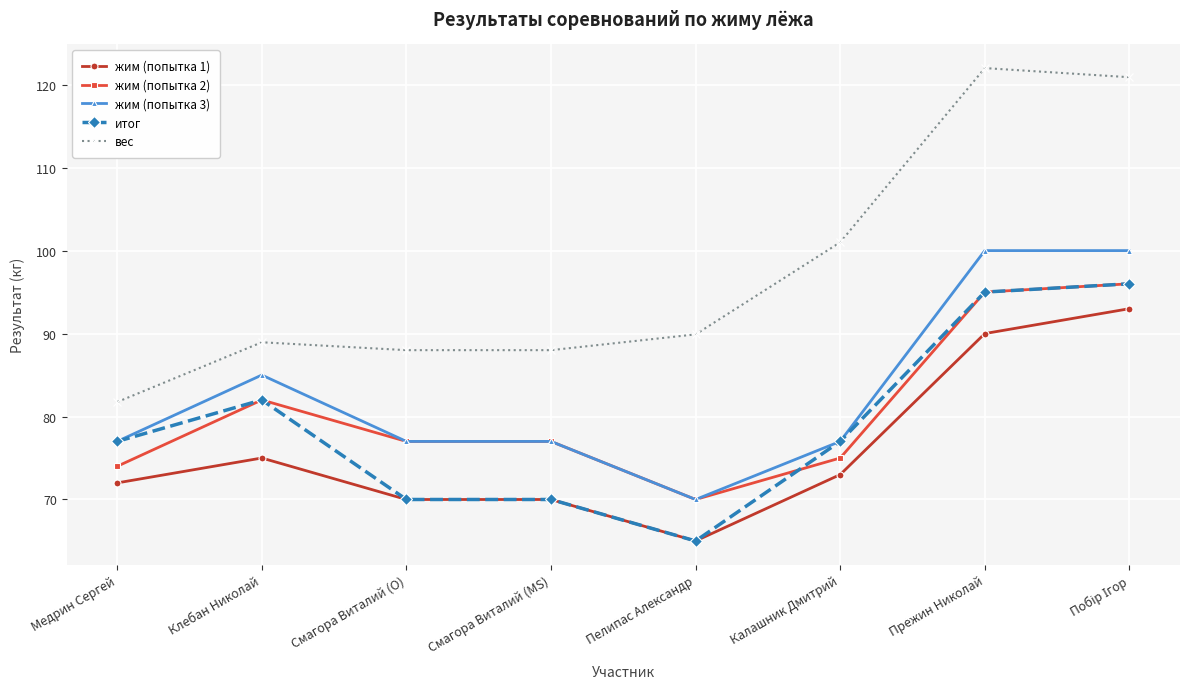

What position from the left is Клебан Николай?

2